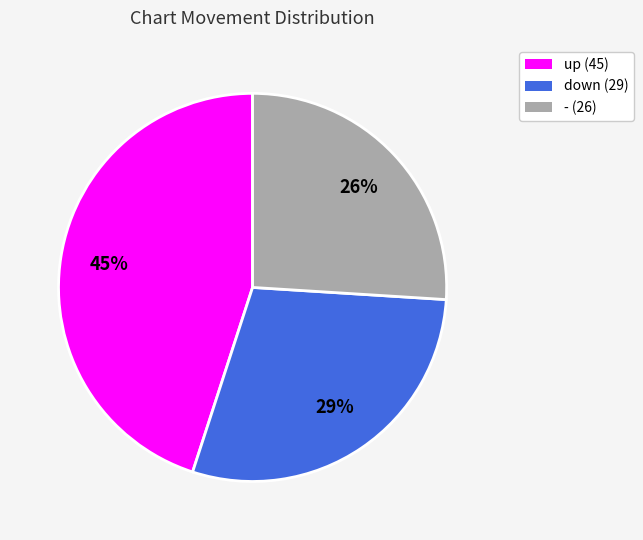

Which slice is the largest?

up